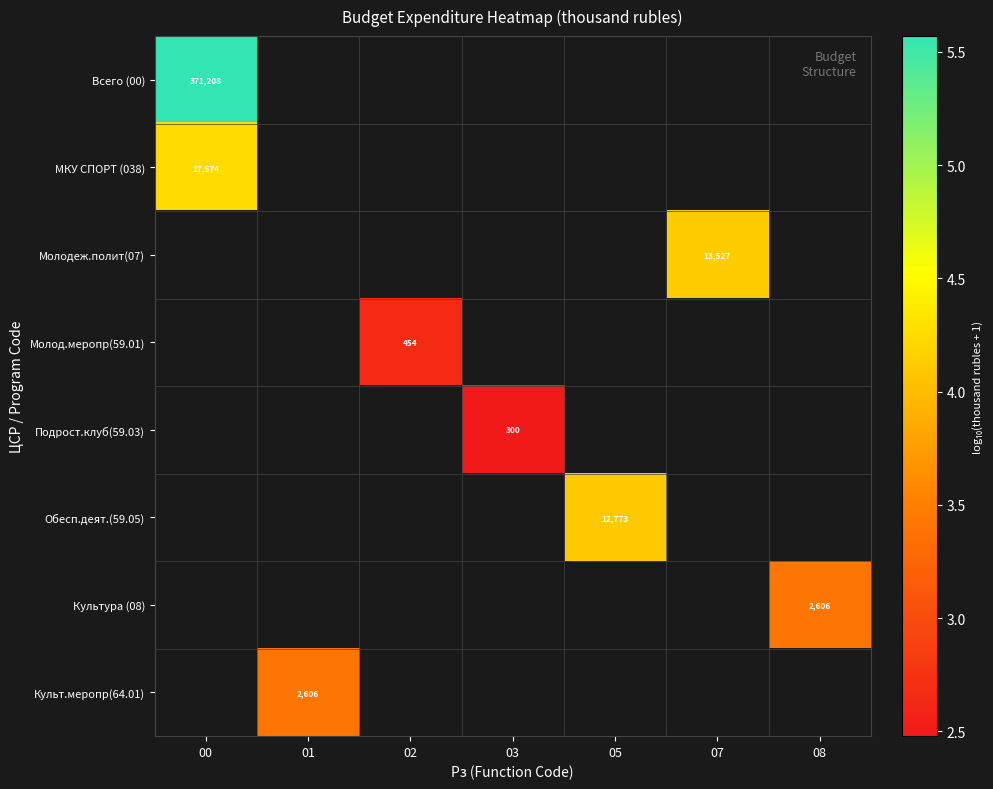

Between 02 and 00, which is larger?

00